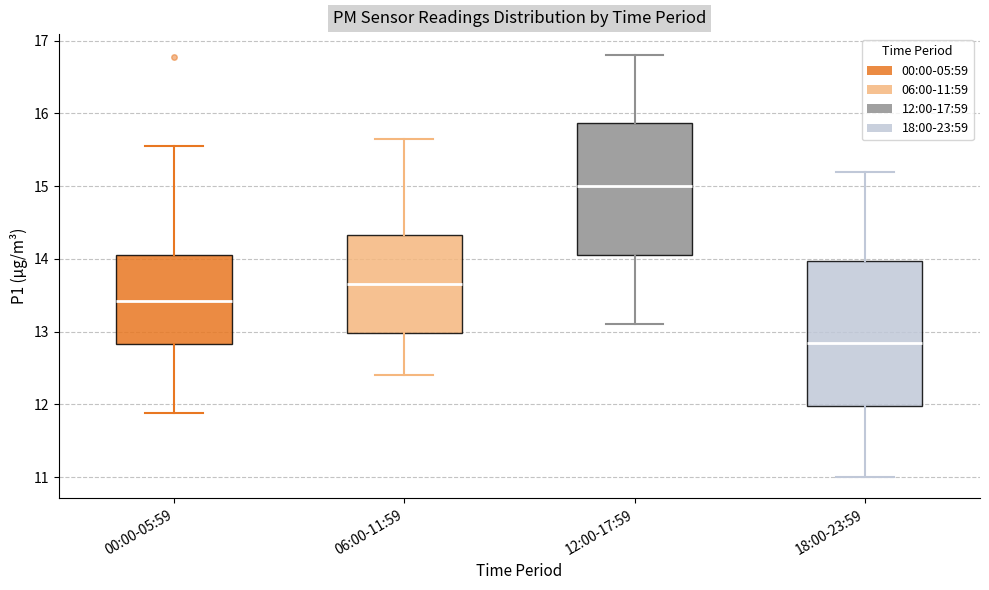

Which box has the lowest median line?

18:00-23:59